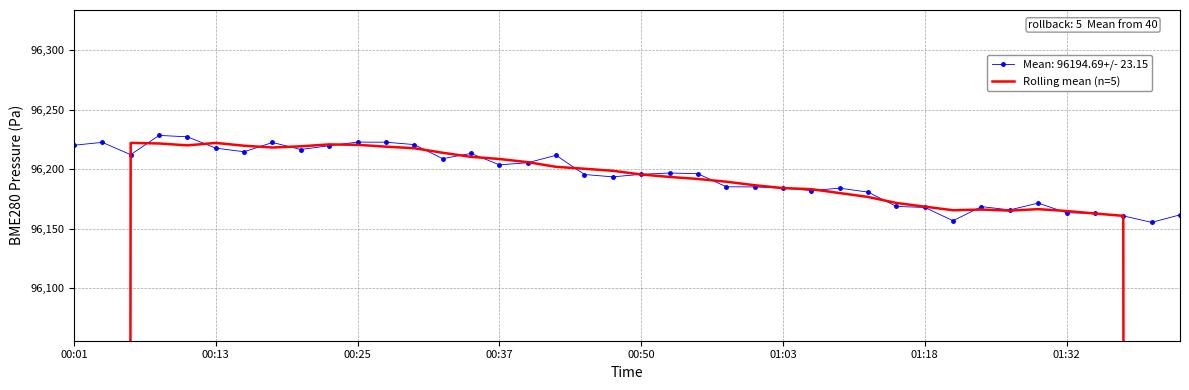

What is the lowest value of the Mean: 96194.69+/- 23.15 series?

96155.2